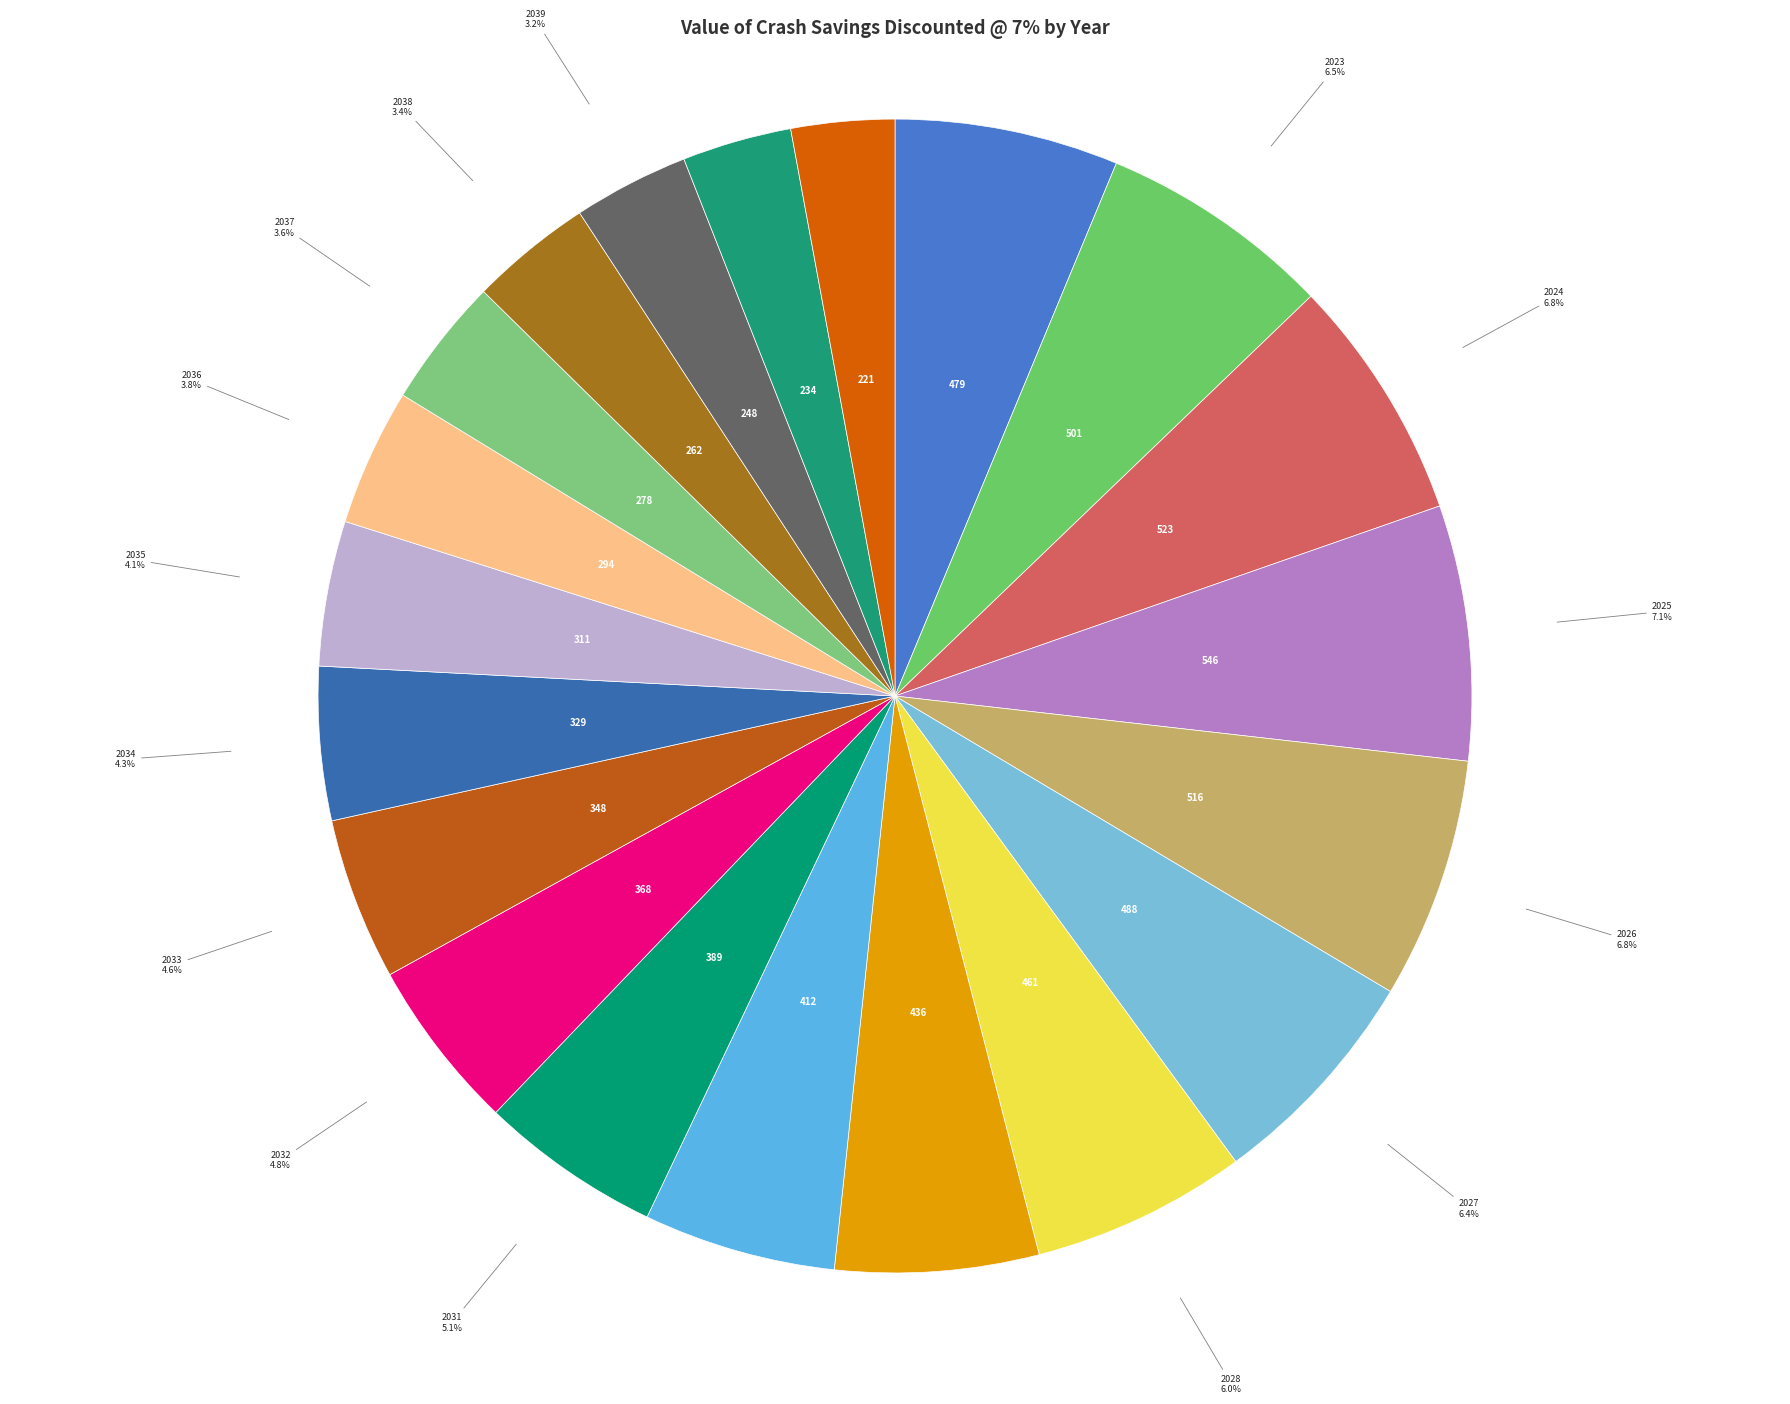

Which has a higher value, 2024 or 2039?

2024